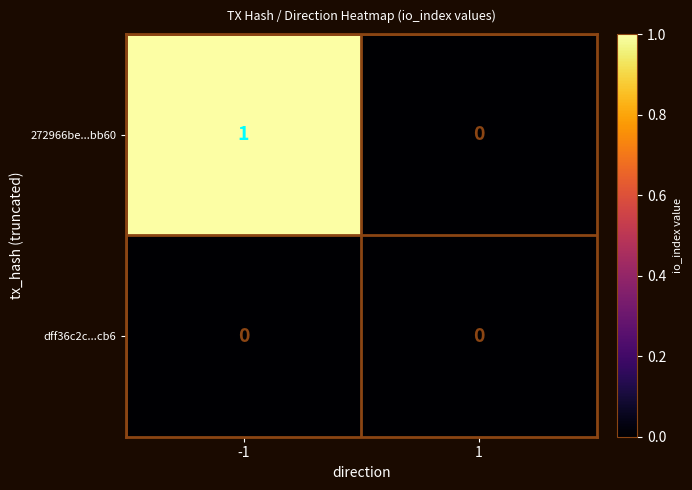

How many categories are shown in the chart?

2